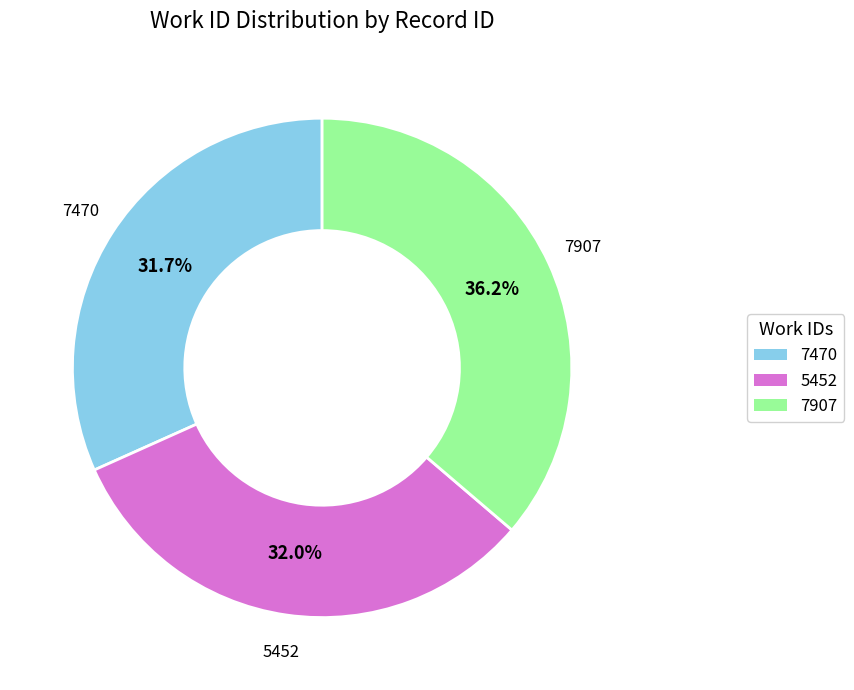

The 7907 slice represents 36% of the pie. True or false?

True